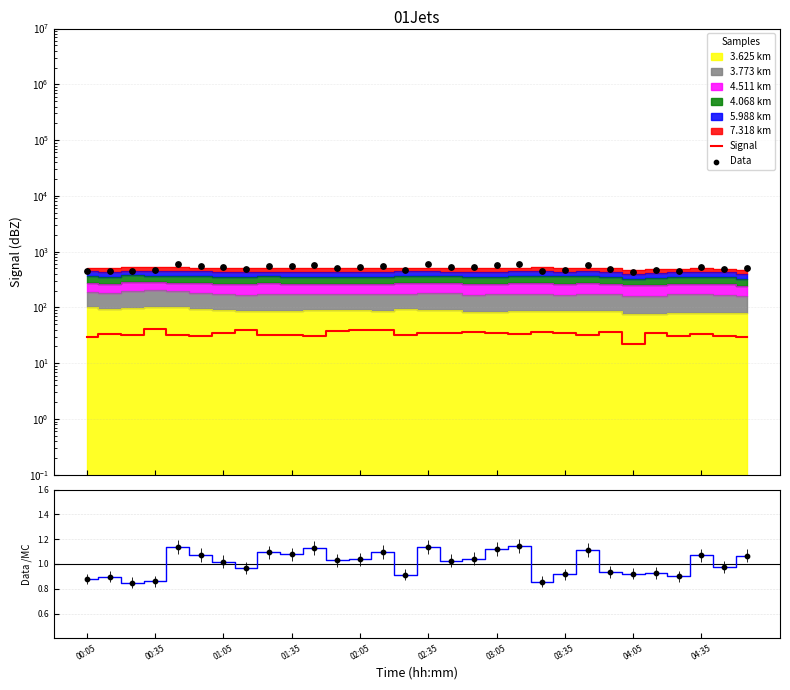

What is the total value across all series at 26?

477.6